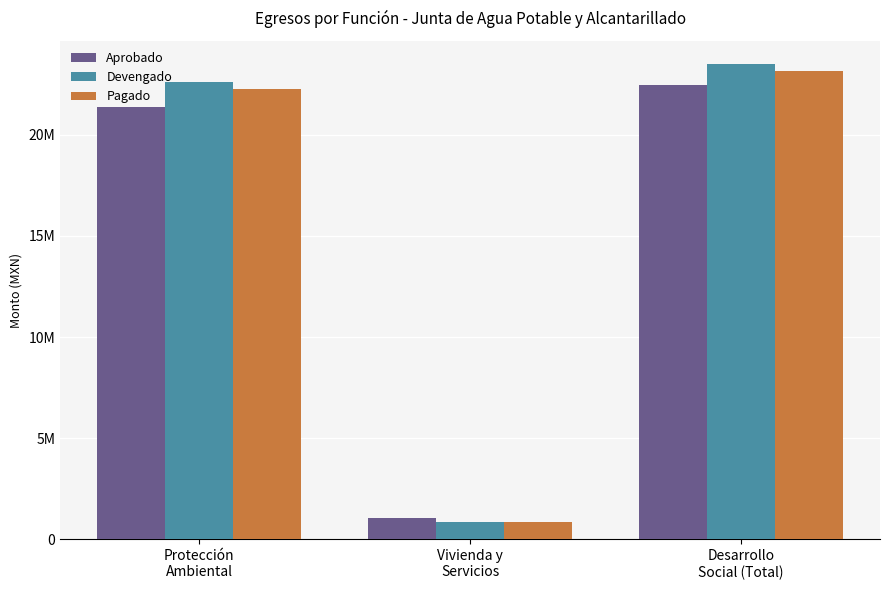

Are the bars horizontal?

No